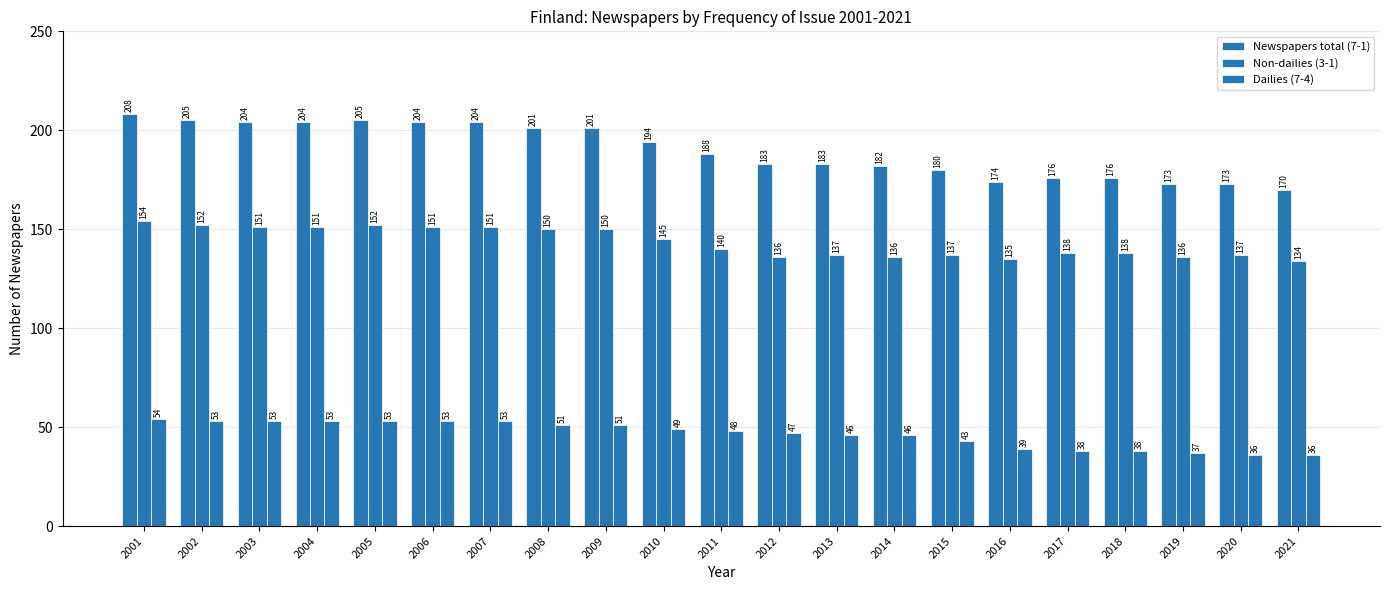

At which label is Non-dailies (3-1) closest to 144?

2010